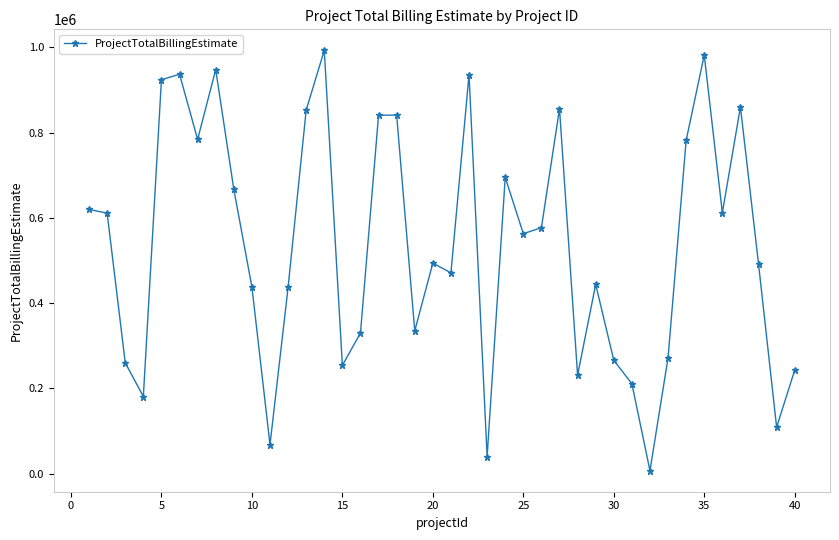

True or false: there are more than 0 points higher than both neighbors.

True